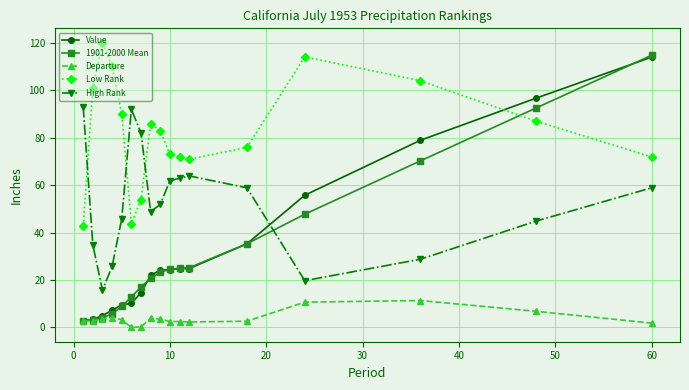

Which series ends up on top after the final intersection of Low Rank and Value?

Value